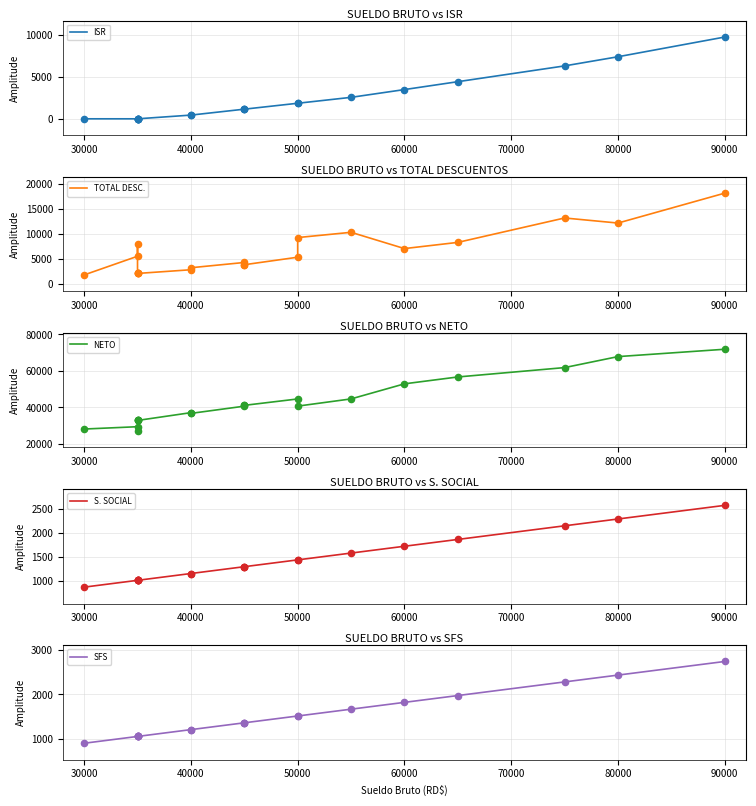

At how many categories does at least one series exceed 51785?

5